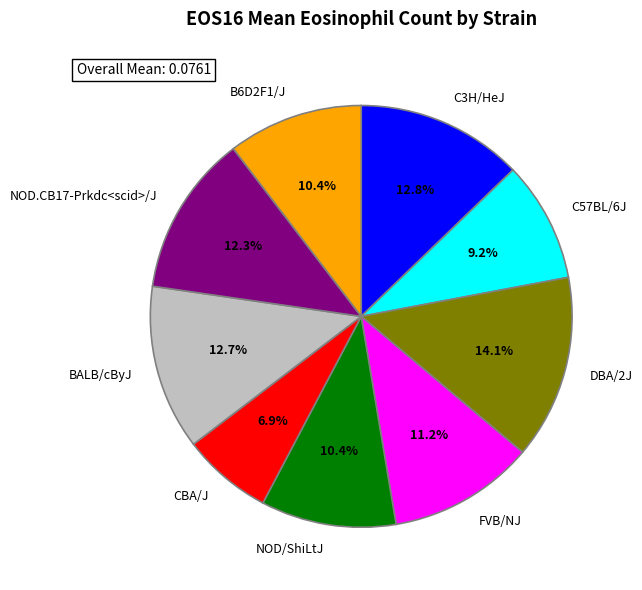

How many segments does this pie chart have?

9